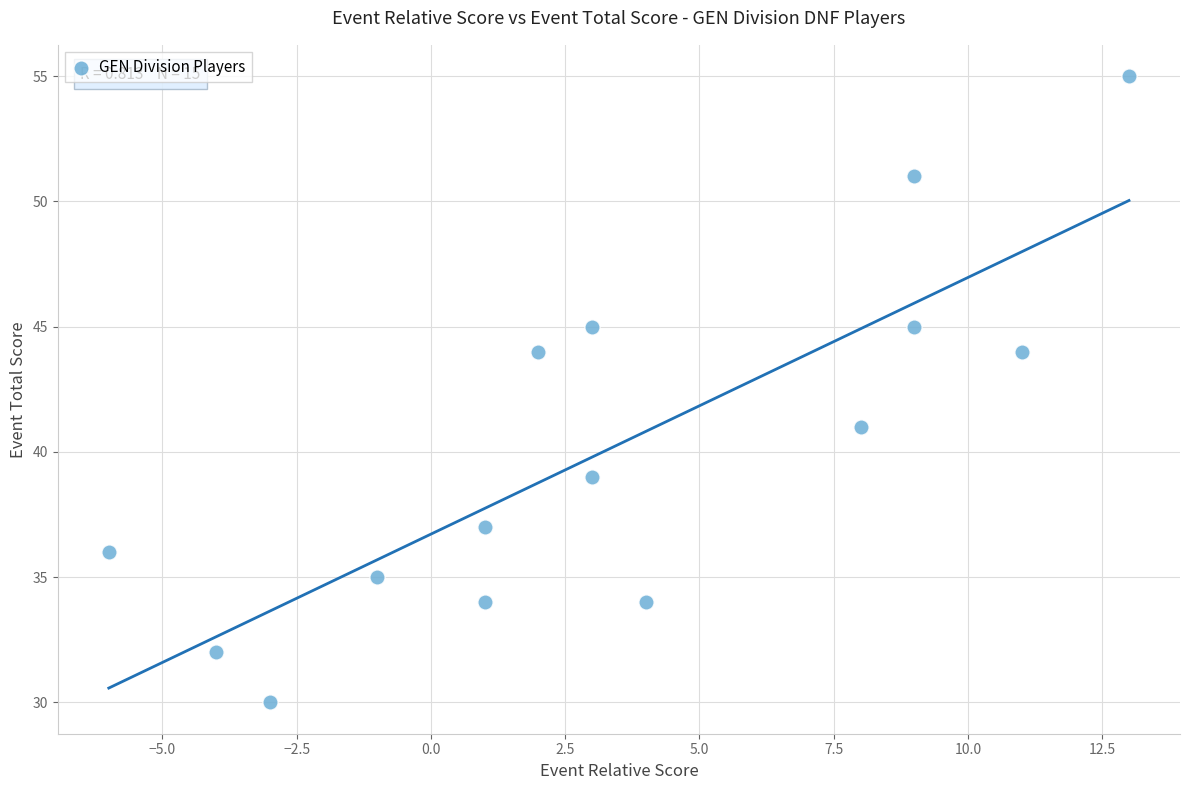

What is the range of X values (max minus min)?

19